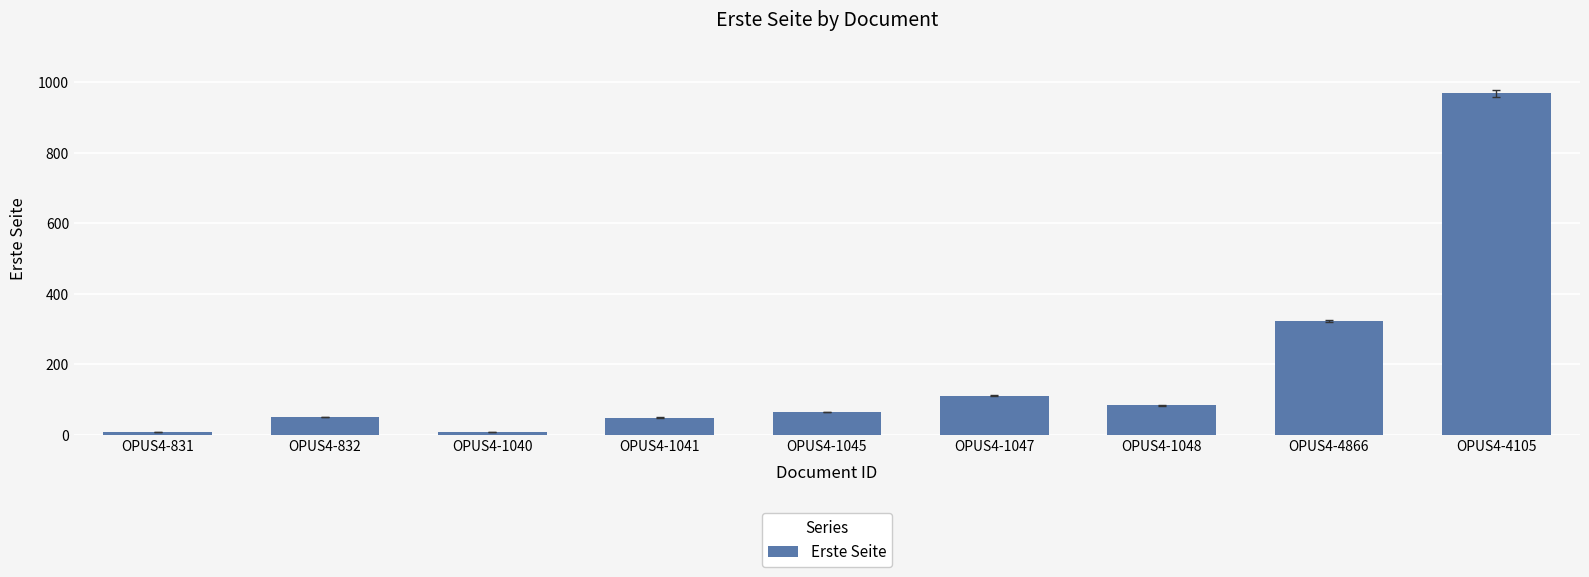

Approximately how many times larger is the value at OPUS4-1045 compared to OPUS4-1041?

1.3